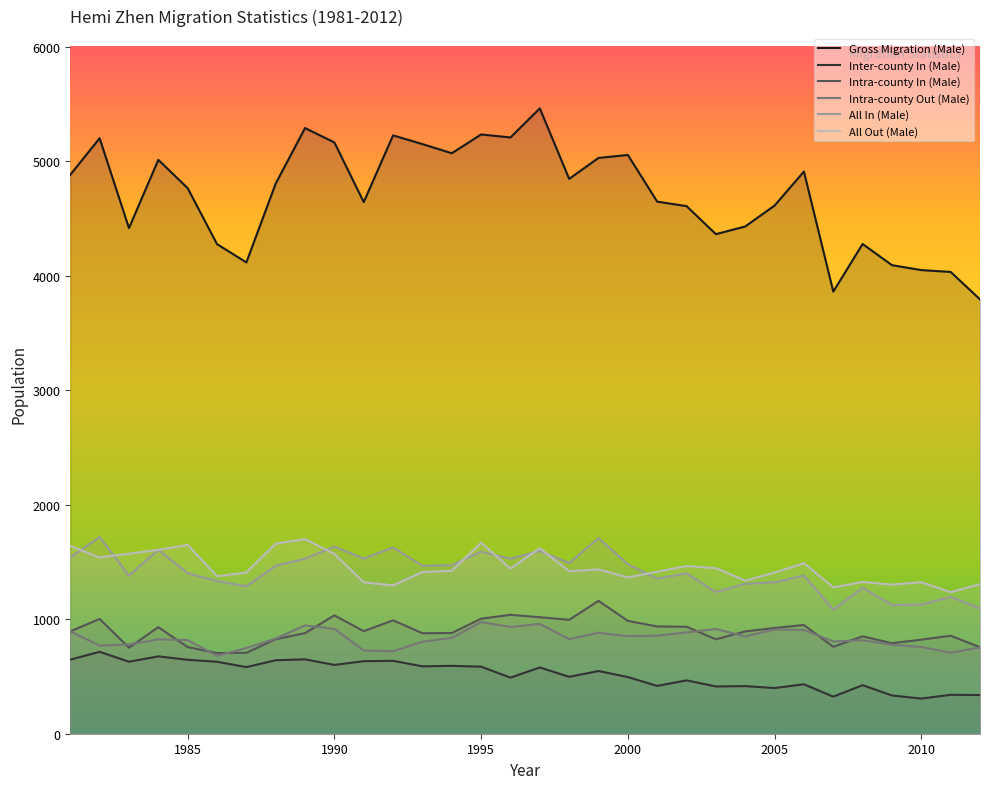

At how many categories does at least one series exceed 1110?

32